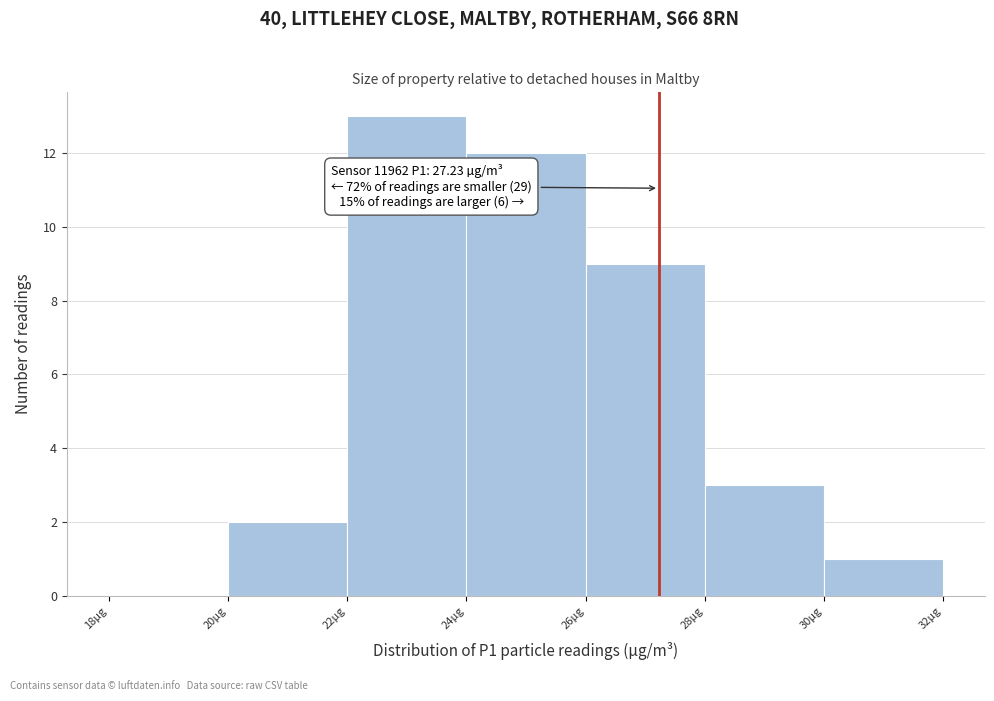

Over which range of the x-axis is the bar tallest?

22 to 24